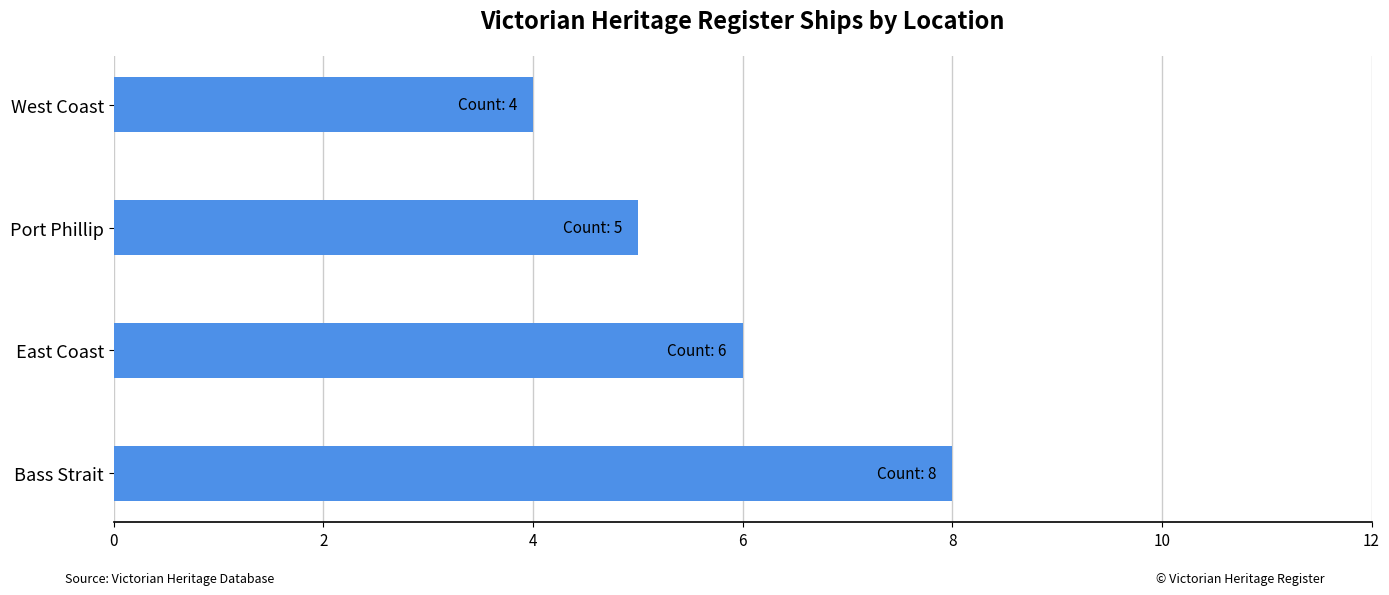

Rank the categories by value from highest to lowest.

Bass Strait, East Coast, Port Phillip, West Coast